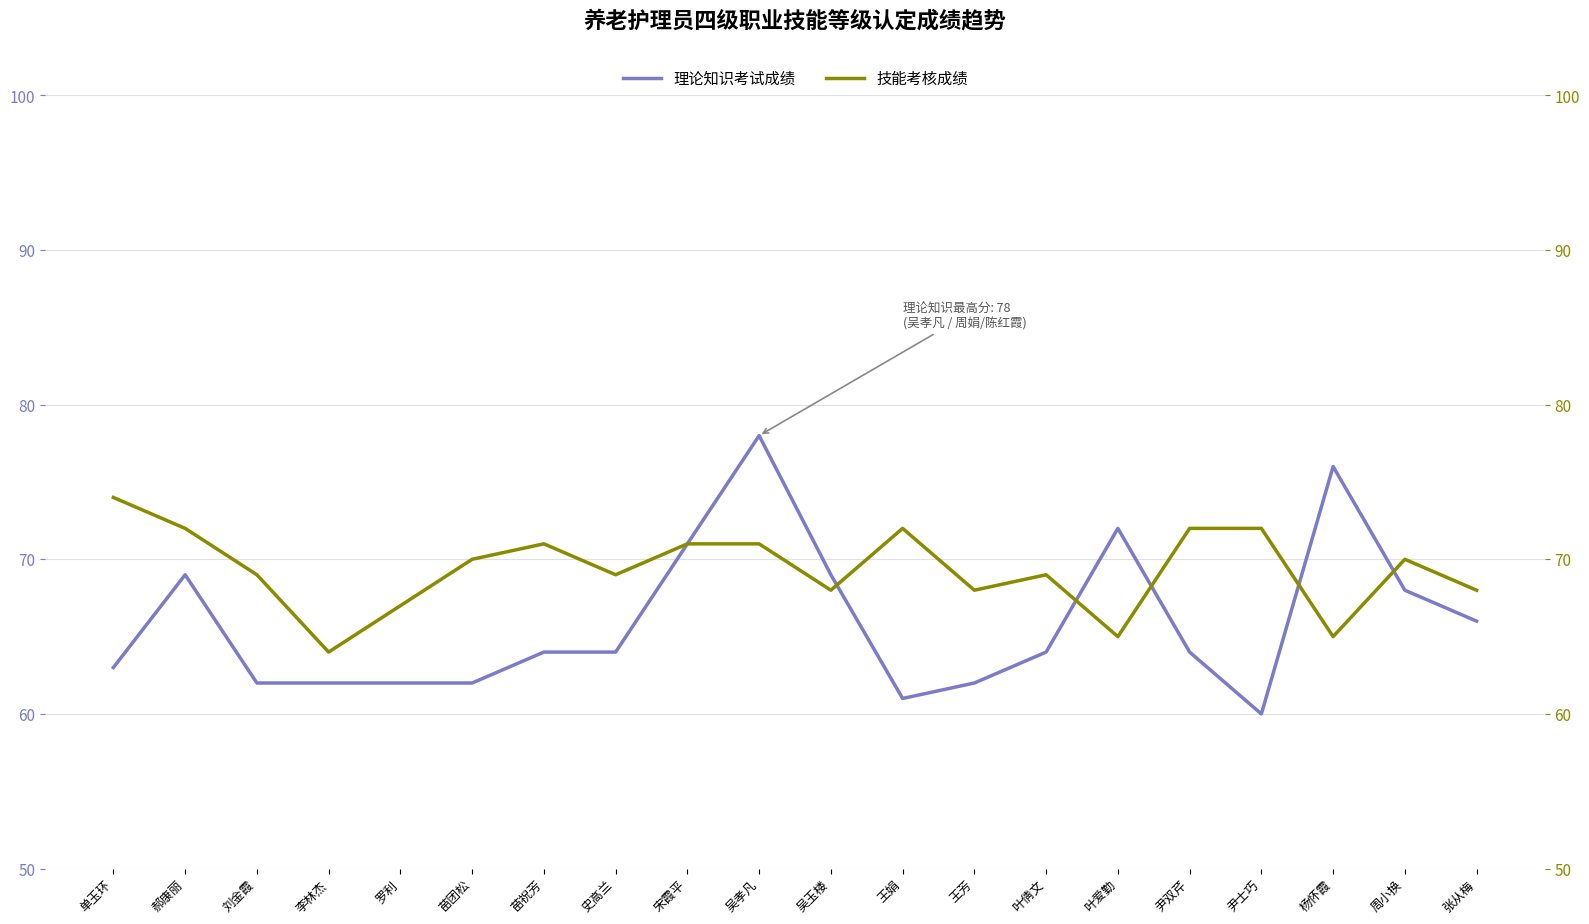

What is the value of the 技能考核成绩 point at the 15th from the left?

65